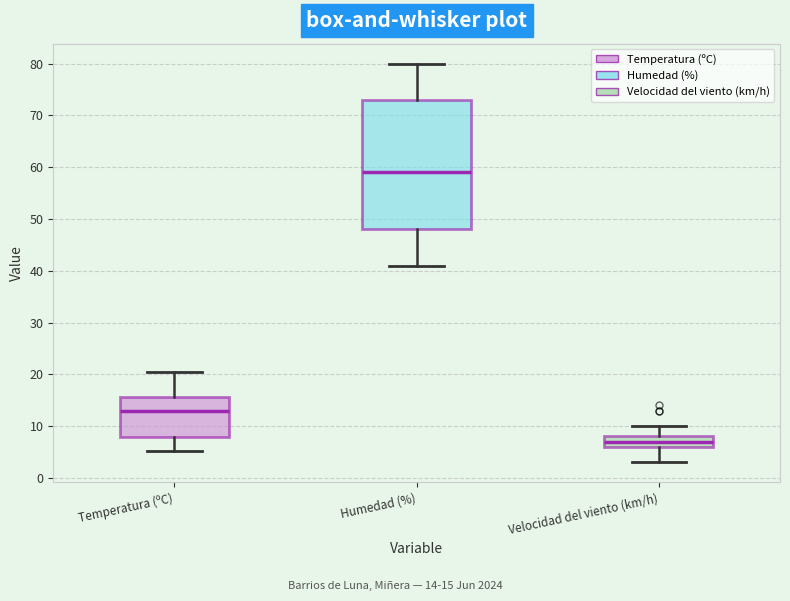

Reading left to right, read every box against the y-axis: the position of its median line, the range the box covers, and the ends of its whiskers. The values are not printed on the chart, so give them approximately, as read against the axis.

Temperatura (ºC): median 13, box 8 to 16, whiskers 5 to 20
Humedad (%): median 59, box 48 to 73, whiskers 41 to 80
Velocidad del viento (km/h): median 7, box 6 to 8, whiskers 3 to 10